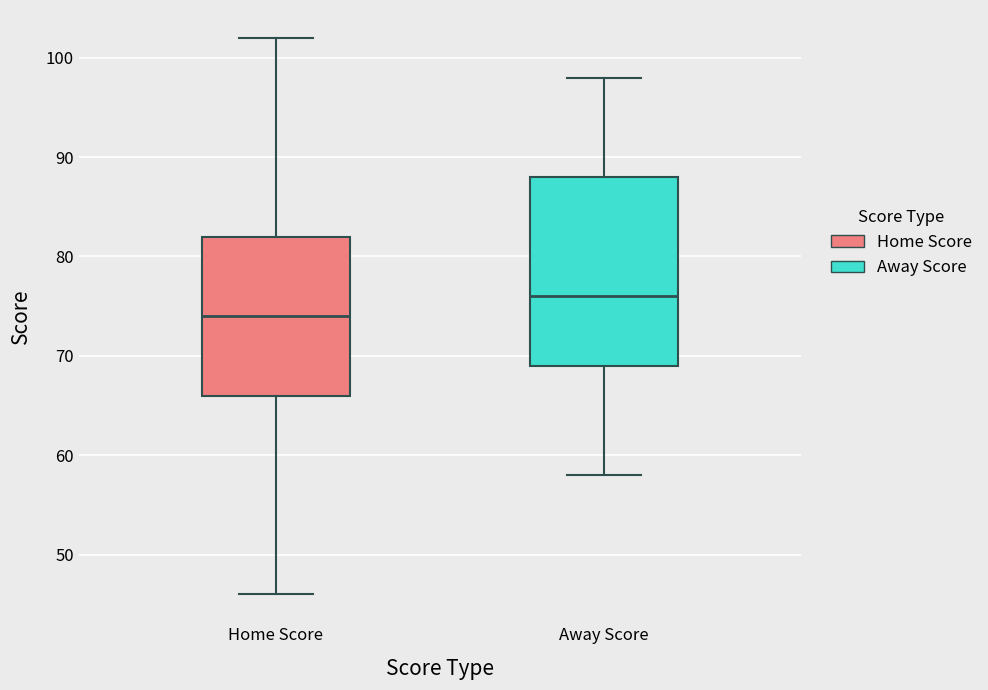

Reading left to right, transcribe this box plot: for each box, give where its median line is, the range the box spans, and where its two whiskers end, as read against the y-axis. The values are not printed on the chart, so give them approximately, as read against the axis.

Home Score: median 74, box 66 to 82, whiskers 46 to 102
Away Score: median 76, box 69 to 88, whiskers 58 to 98